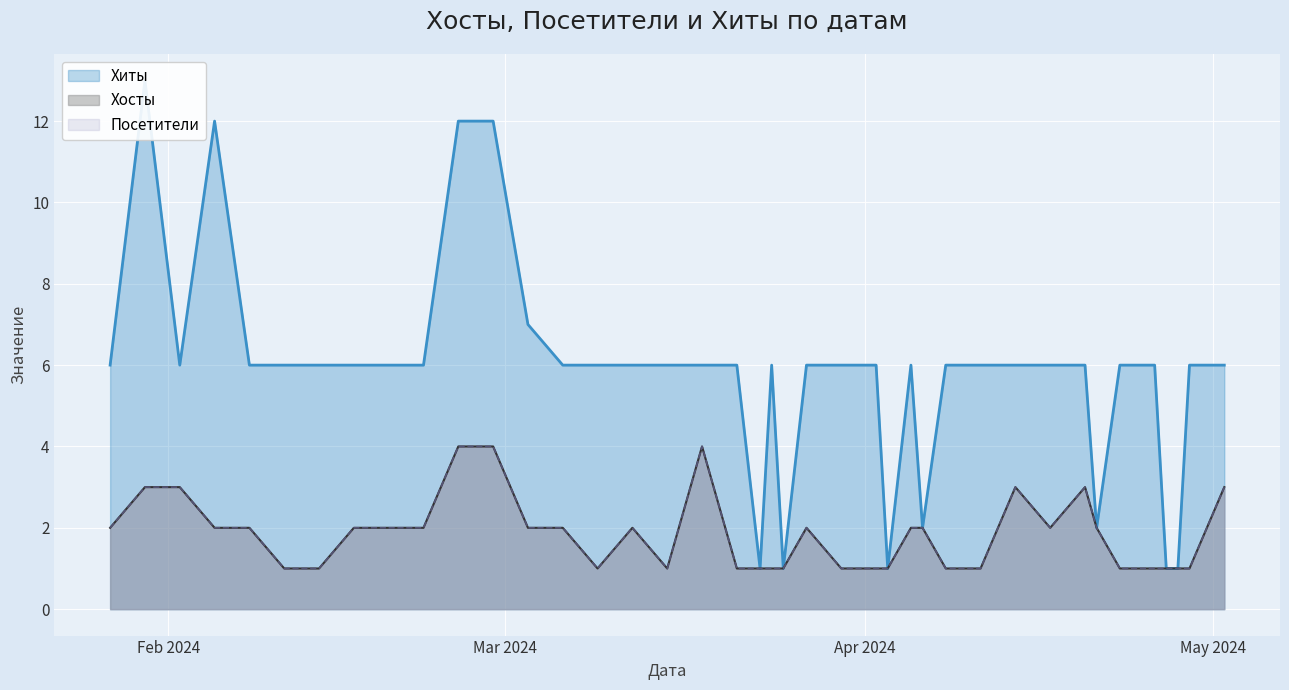

Which series has the largest range (max minus min)?

Хиты